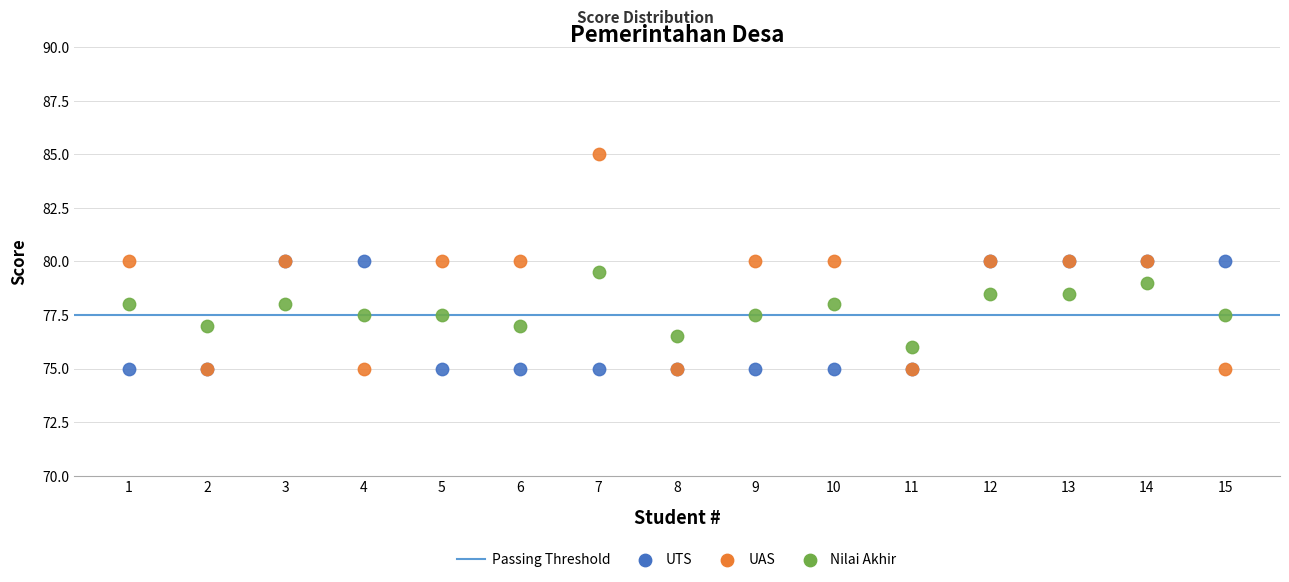

Which series reaches the maximum Y coordinate?

UAS